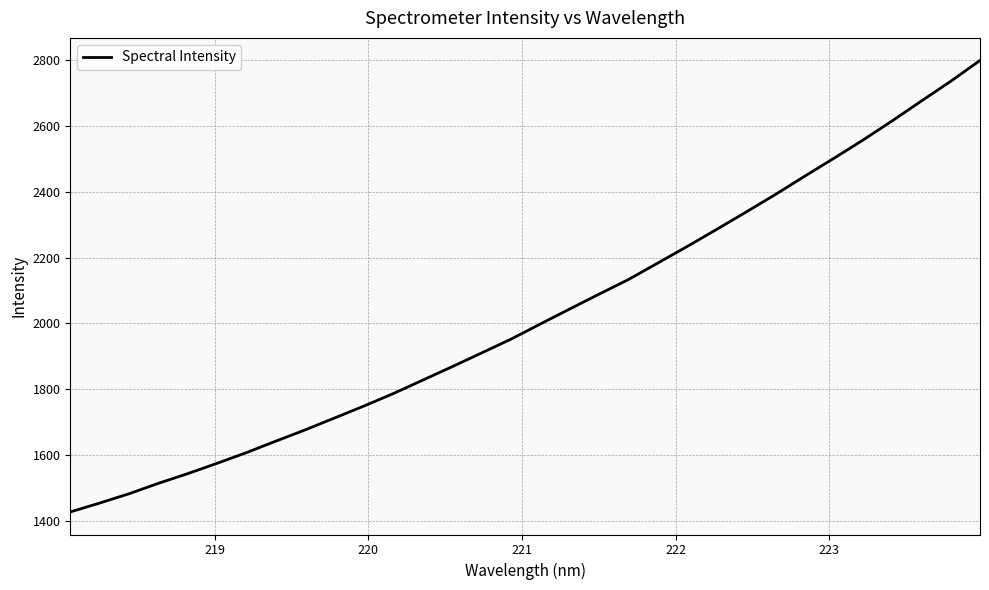

What is the greatest value displayed?

2799.0